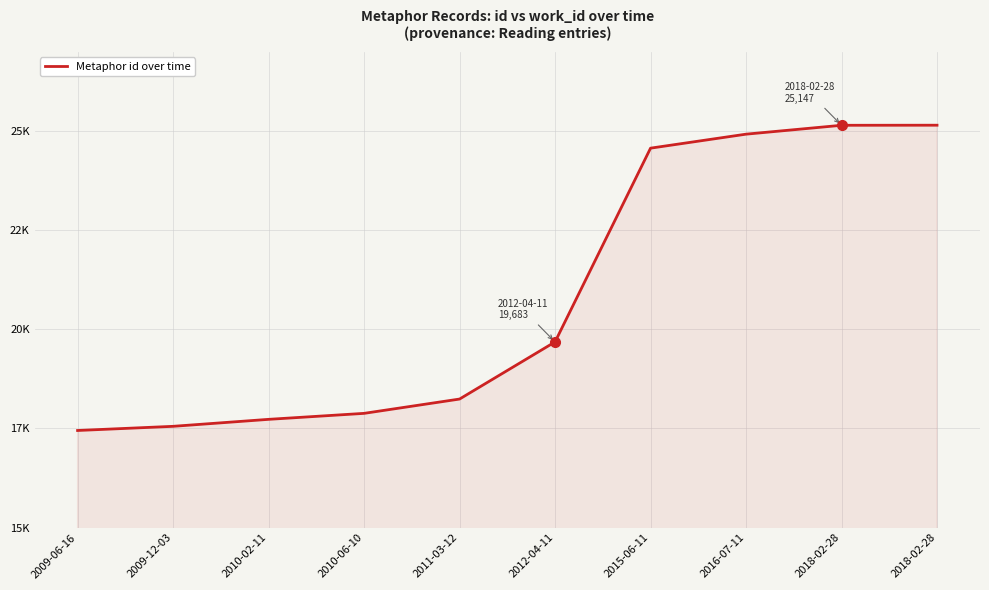

Is it true that the value at 2012-04-11 is 32000?

False